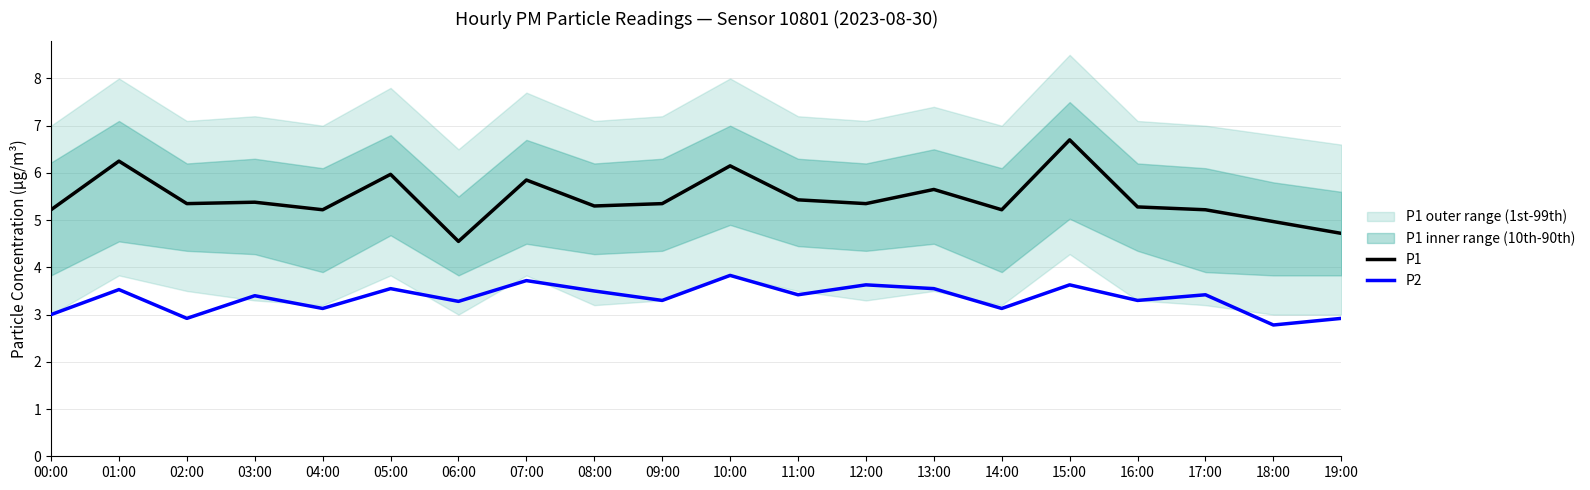

Between 09:00 and 18:00, which series saw the biggest shift?

P2